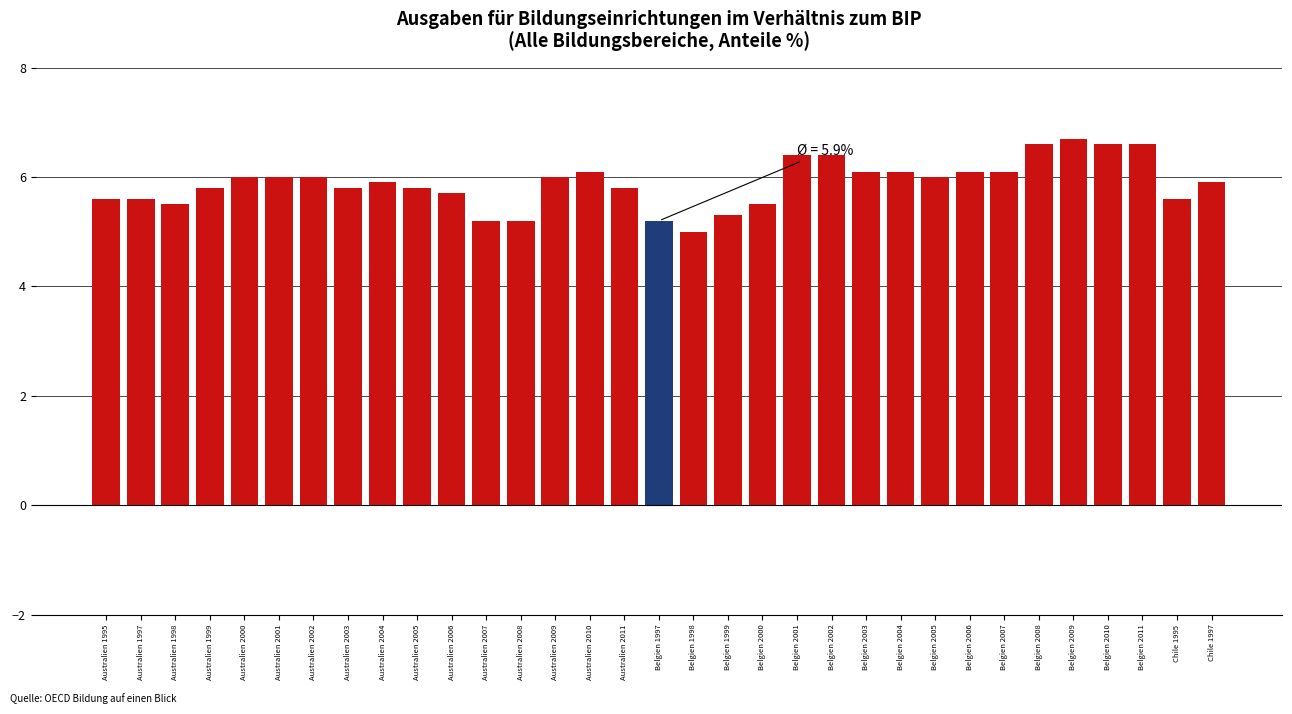

Does the chart contain any negative values?

No